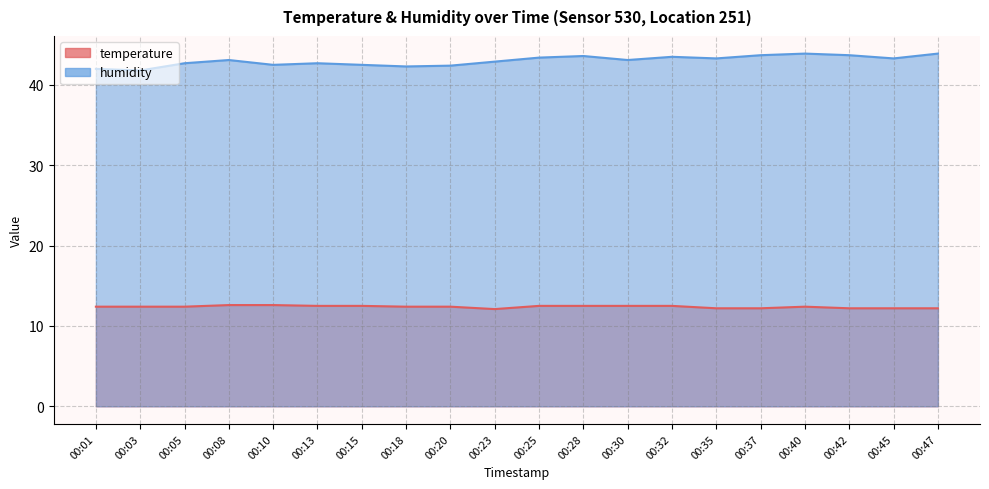

What is the highest value of the humidity series?

43.9